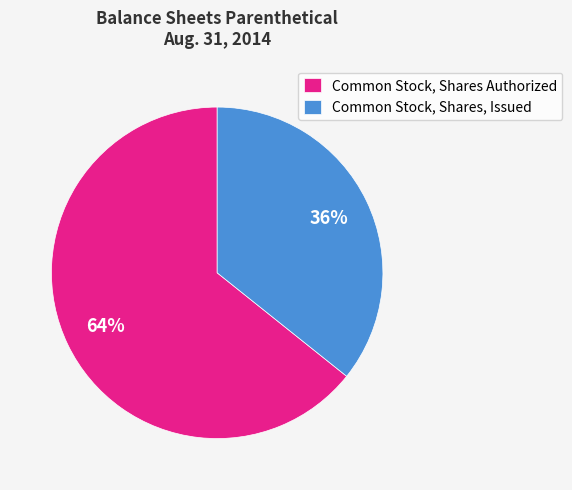

Combined, do Common Stock, Shares, Issued and Common Stock, Shares Authorized account for over 50%?

Yes